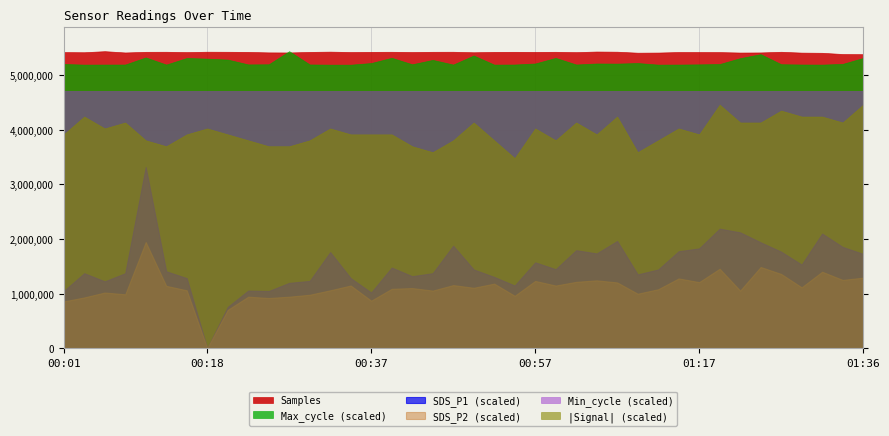

At how many categories does at least one series exceed 5220524?

40